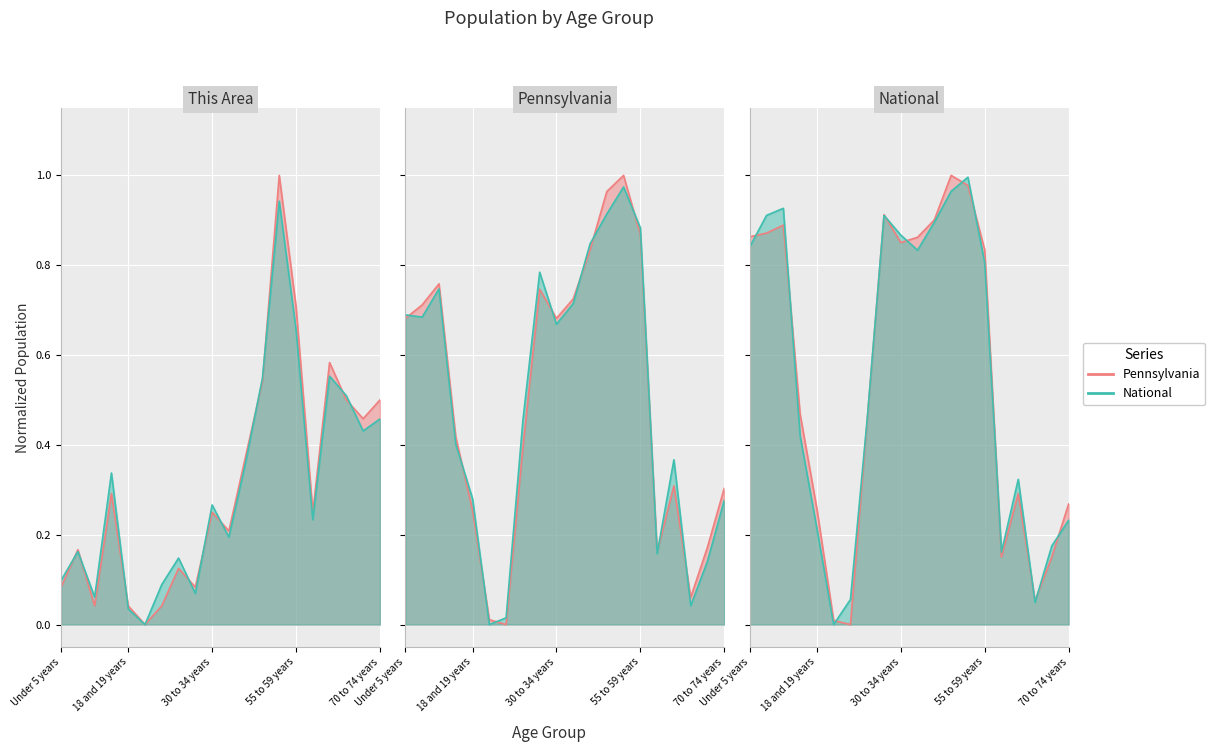

What is the difference between the maximum and minimum values in the Pennsylvania series?

1.0